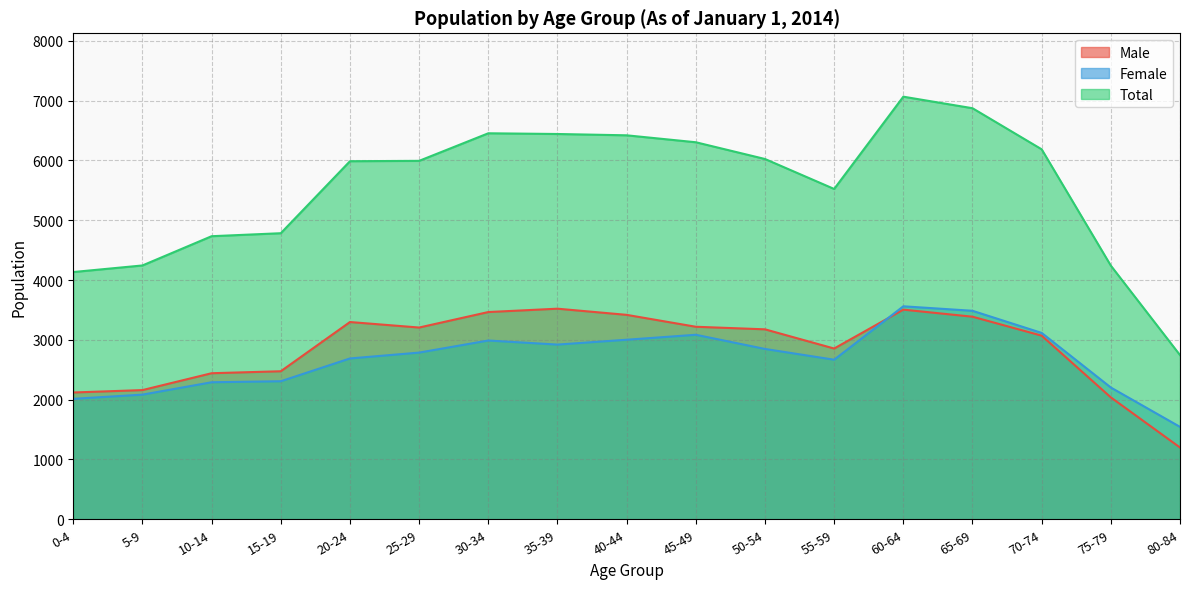

What is the value of the Male point at the 14th from the left?

3387